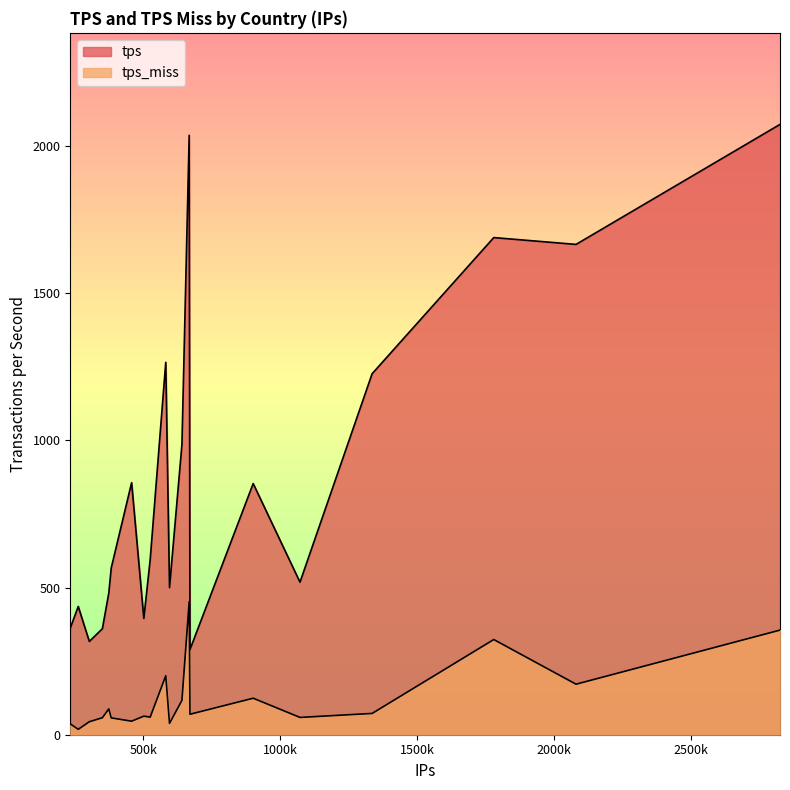

How many lines are shown in the chart?

2